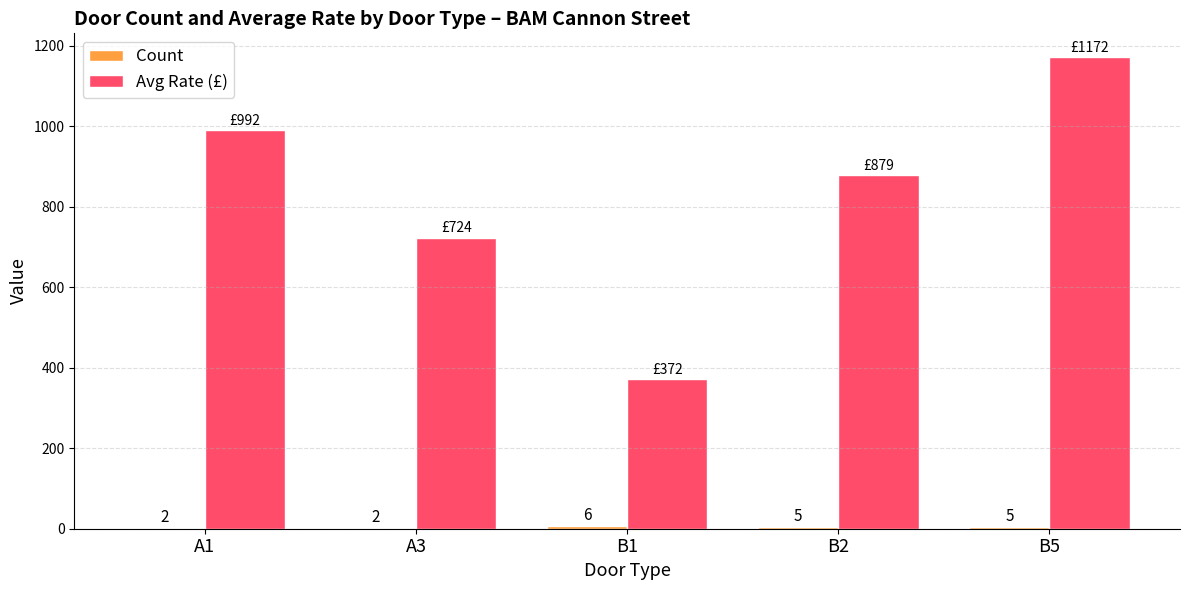

What is the difference between the Avg Rate (£) values at B1 and B5?

800.1